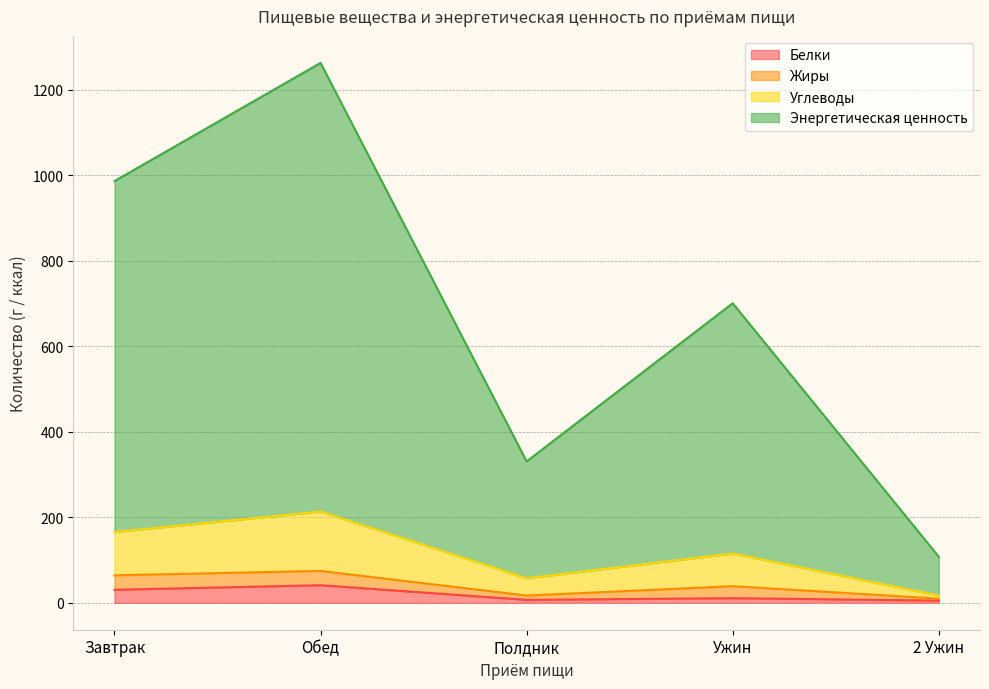

Which series has the largest total across all categories?

Энергетическая ценность